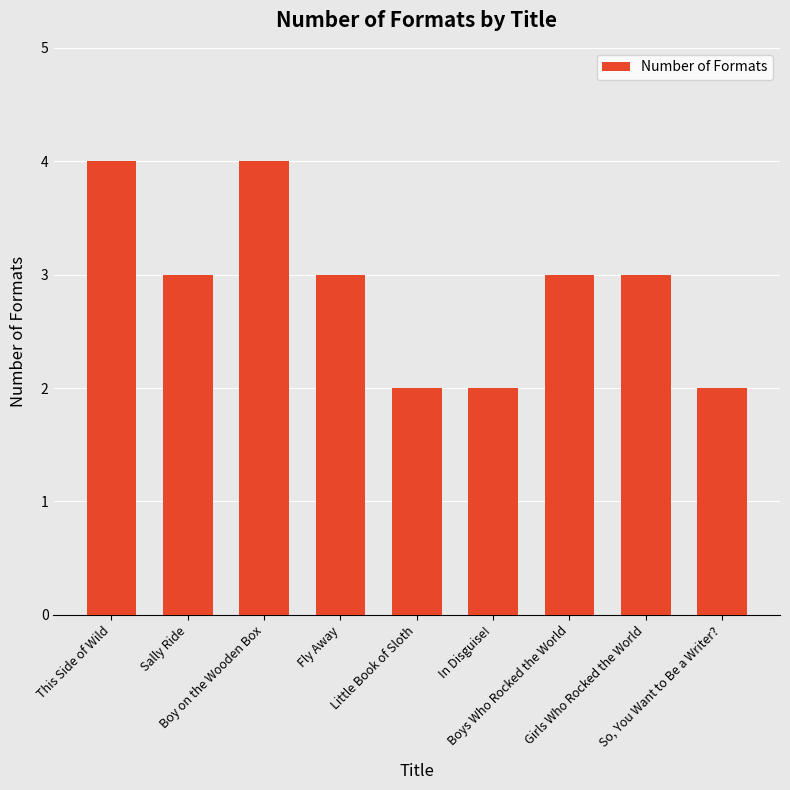

What is the sum of all values?

26